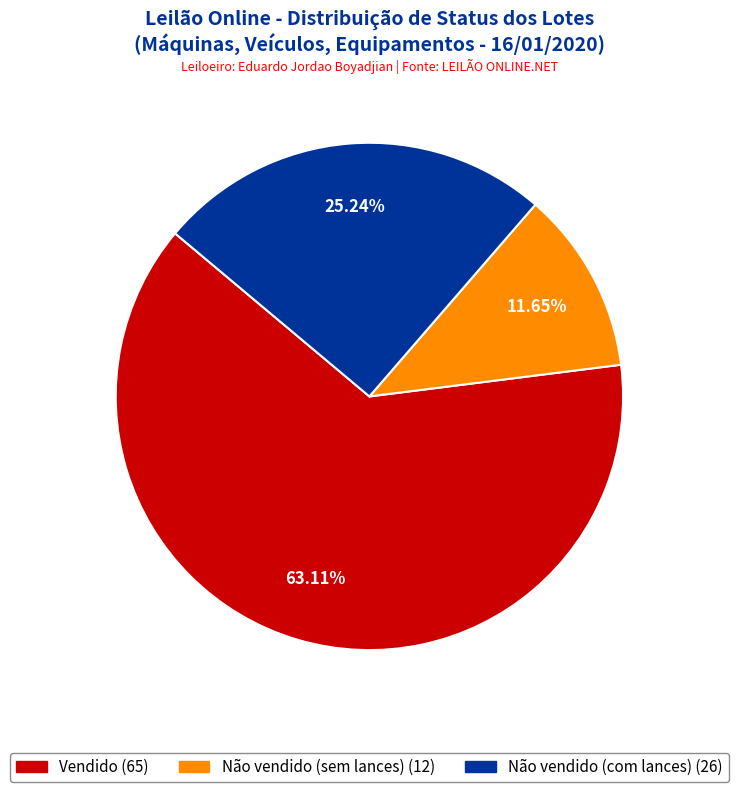

Does any single category account for the majority?

Yes